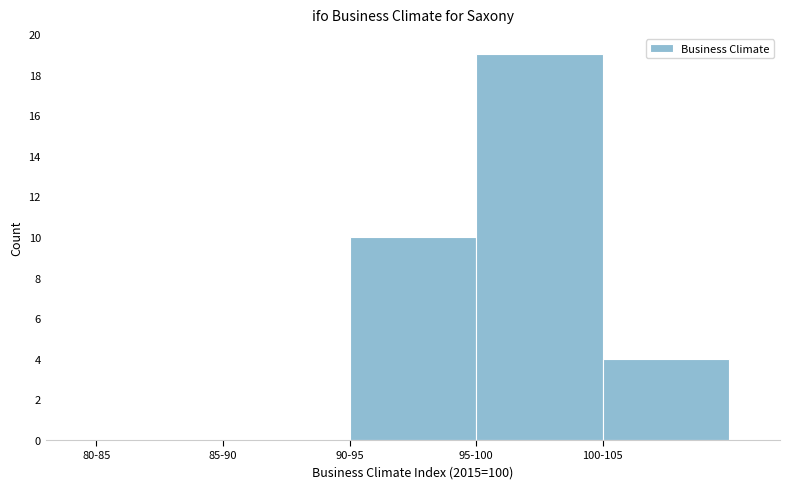

Reading left to right, transcribe all the data shown in this chart.

80-85=0	85-90=0	90-95=10	95-100=19	100-105=4